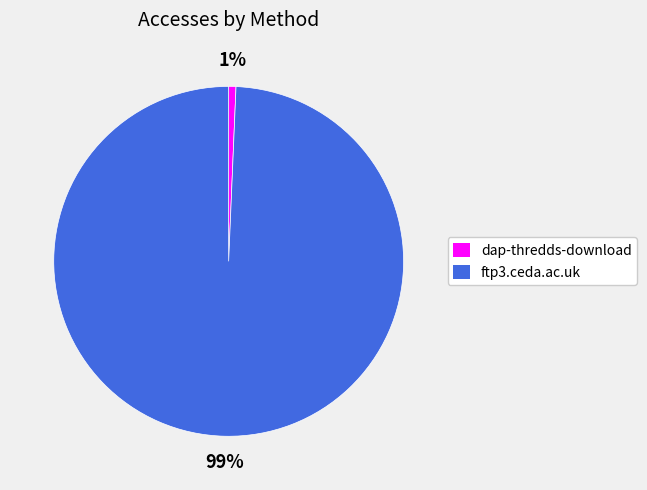

To the nearest percent, what percentage of the pie is dap-thredds-download?

1%